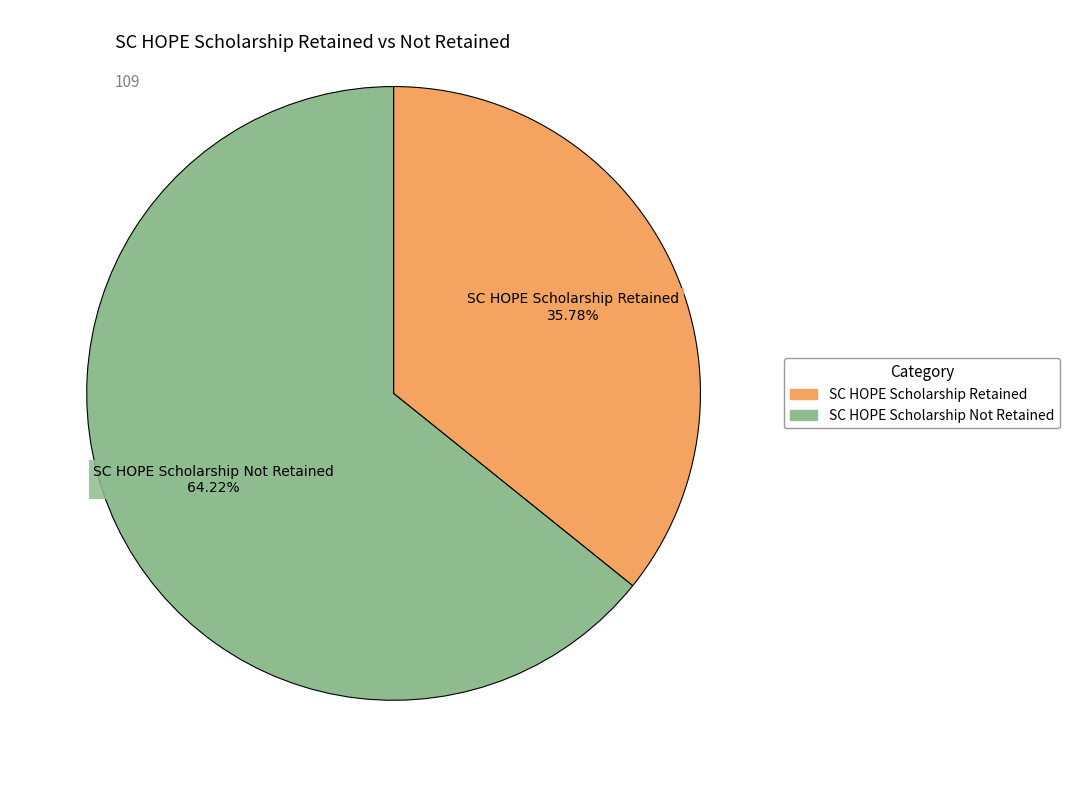

Does SC HOPE Scholarship Not Retained represent more than half of the total?

Yes